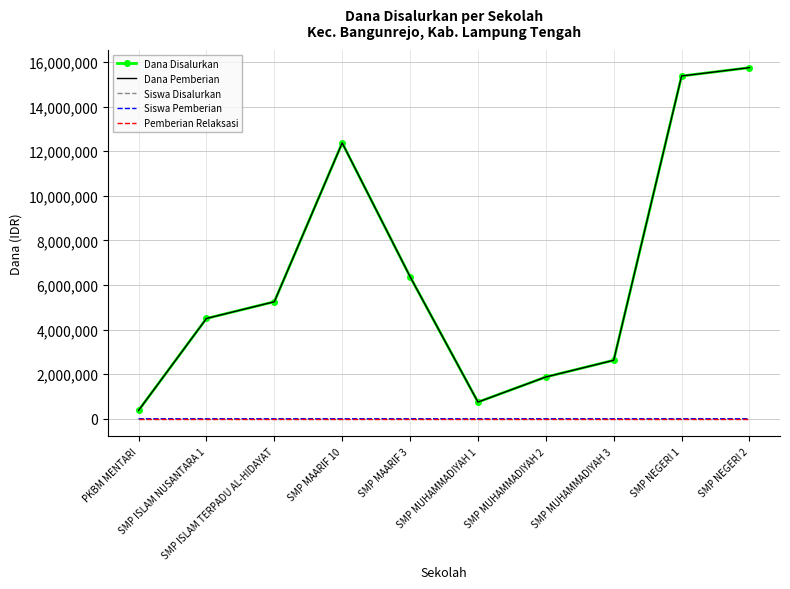

Reading left to right, extract all data points from this chart.

Dana Disalurkan: 375000	4500000	5250000	12375000	6375000	750000	1875000	2625000	15375000	15750000
Dana Pemberian: 375000	4500000	5250000	12375000	6375000	750000	1875000	2625000	15375000	15750000
Siswa Disalurkan: 1	12	14	33	17	2	5	7	41	42
Siswa Pemberian: 1	12	14	33	17	2	5	7	41	42
Pemberian Relaksasi: 0	0	0	0	0	0	0	0	0	0